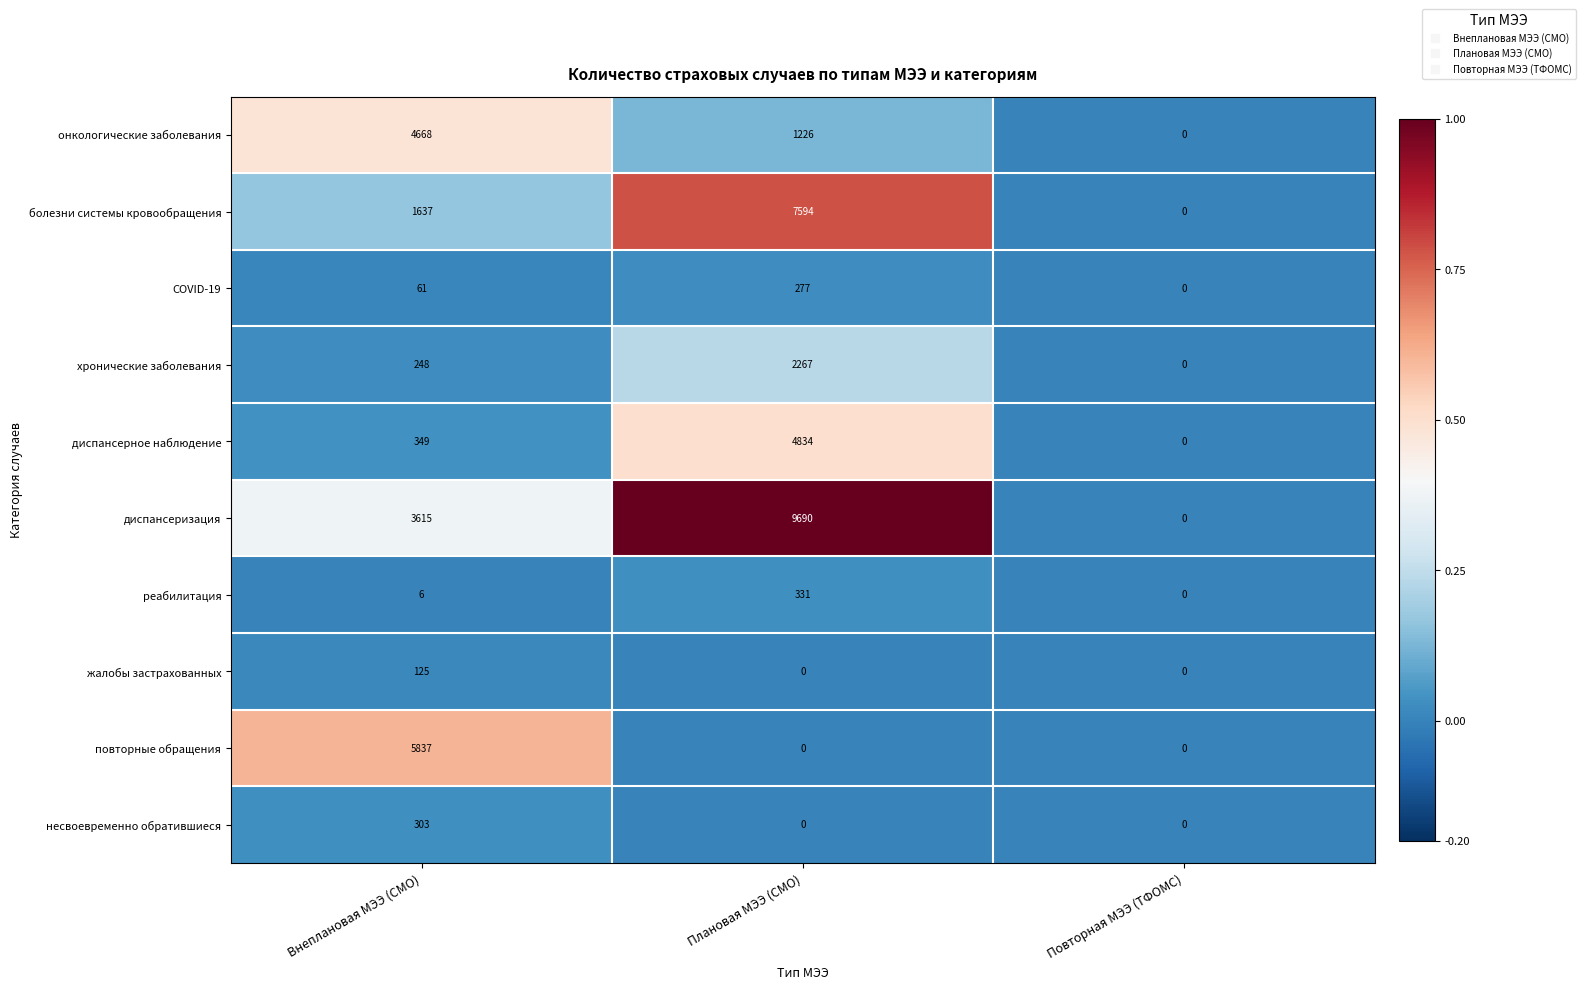

What is the difference between the maximum and second lowest values in the несвоевременно обратившиеся series?

303